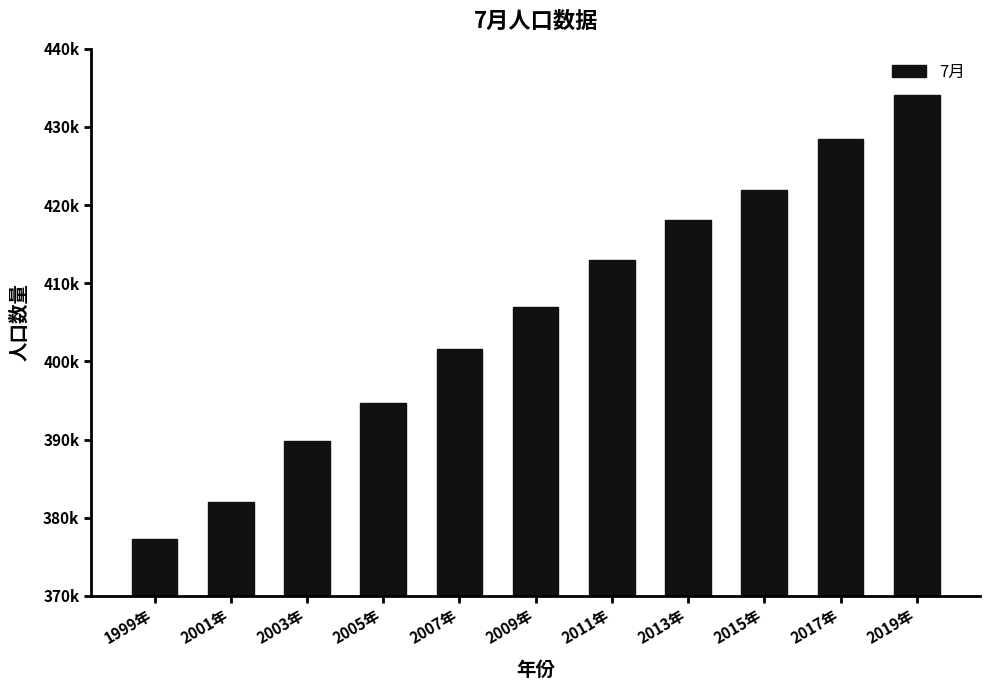

Does the chart contain any negative values?

No